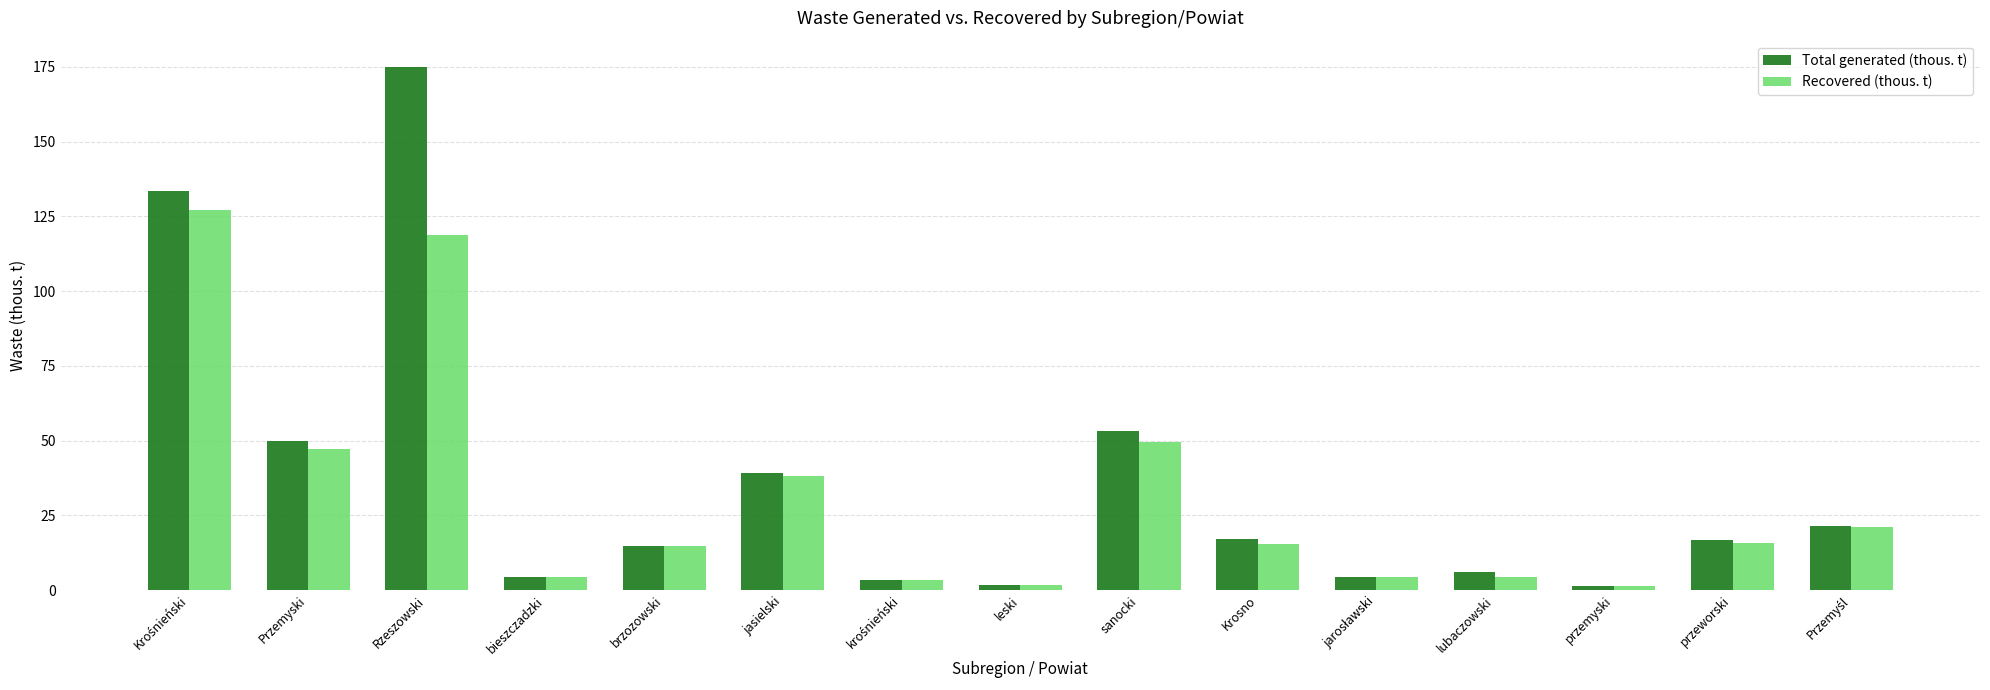

How many bars are there in each group?

2